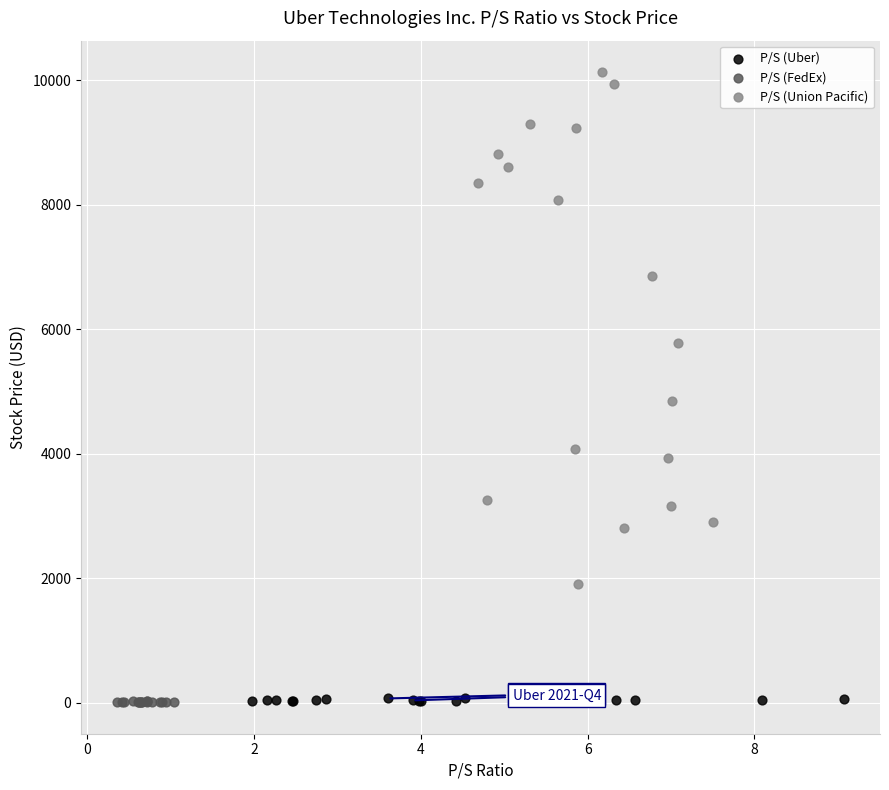

Which series reaches the maximum Y coordinate?

P/S (Union Pacific)